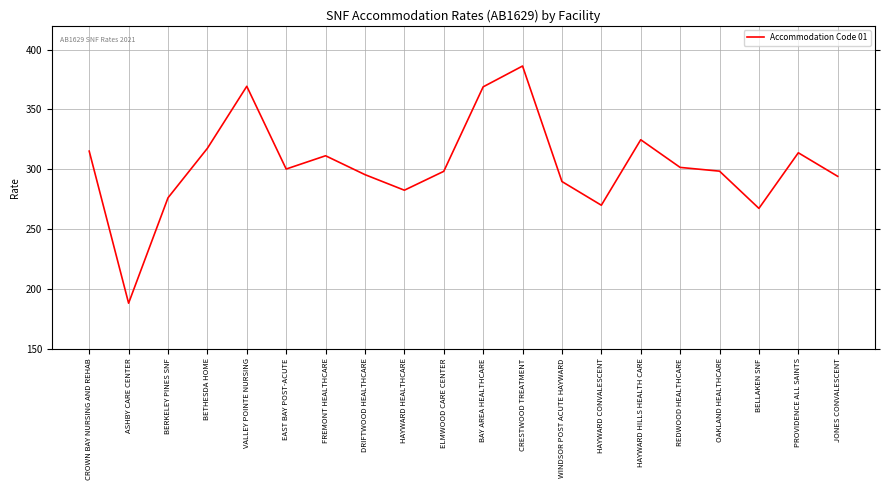

At which label does the data first exceed 300?

CROWN BAY NURSING AND REHAB